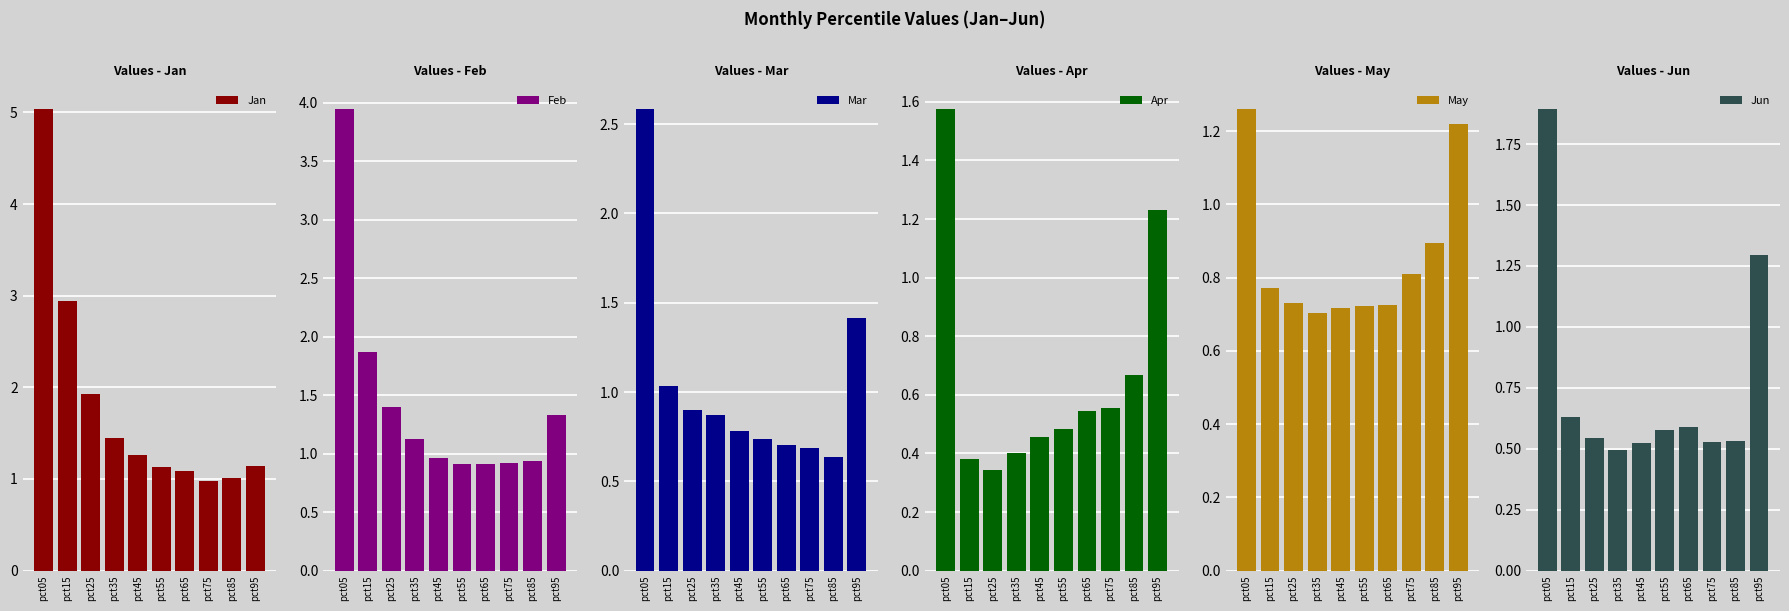

Which series has the widest spread of values?

Jan